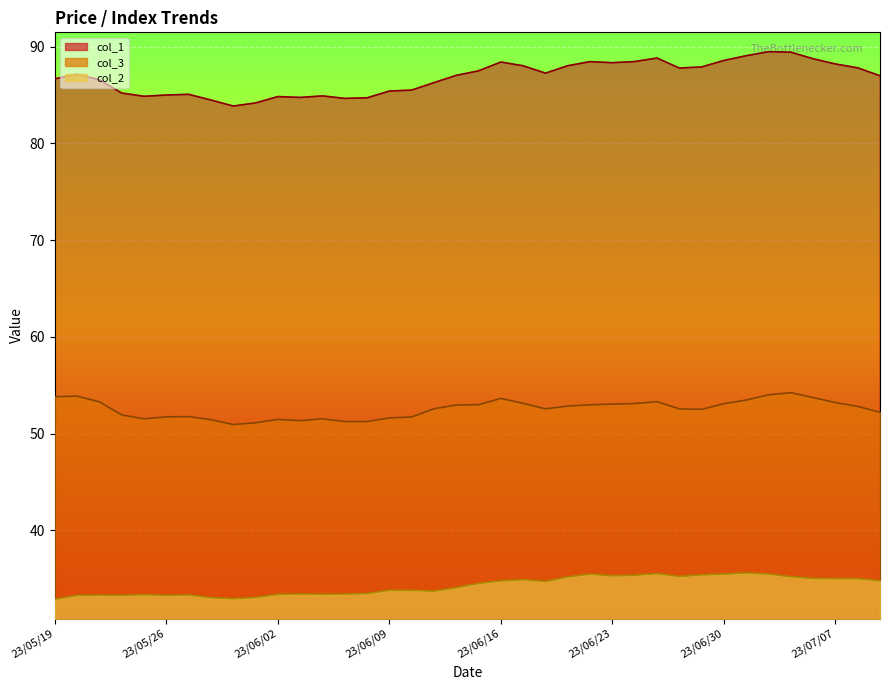

How many data points in col_1 are less than 87?

18